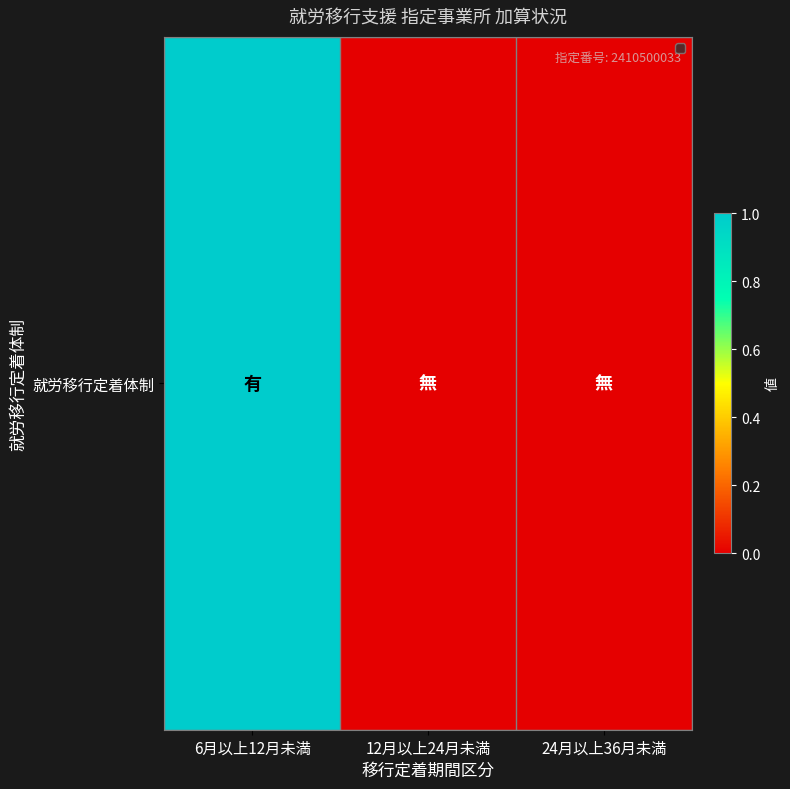

List the labels in order of value, smallest first.

12月以上24月未満, 24月以上36月未満, 6月以上12月未満